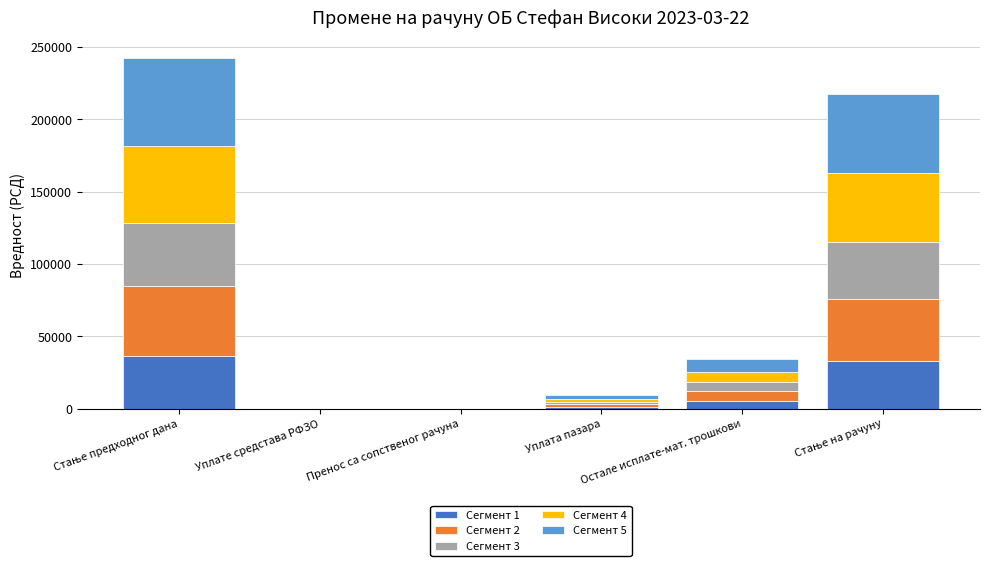

True or false: Сегмент 1 has a value of 22259.2 at Пренос са сопственог рачуна.

False